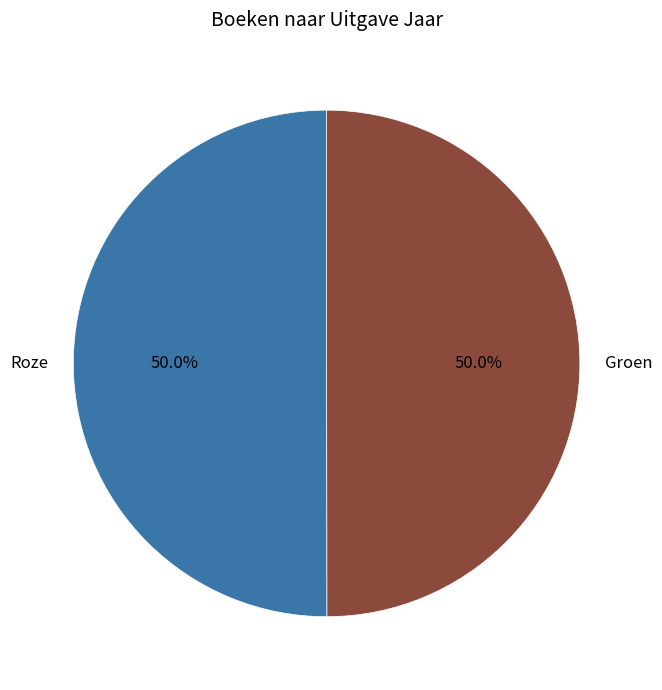

To the nearest percent, what is the average slice percentage?

50%